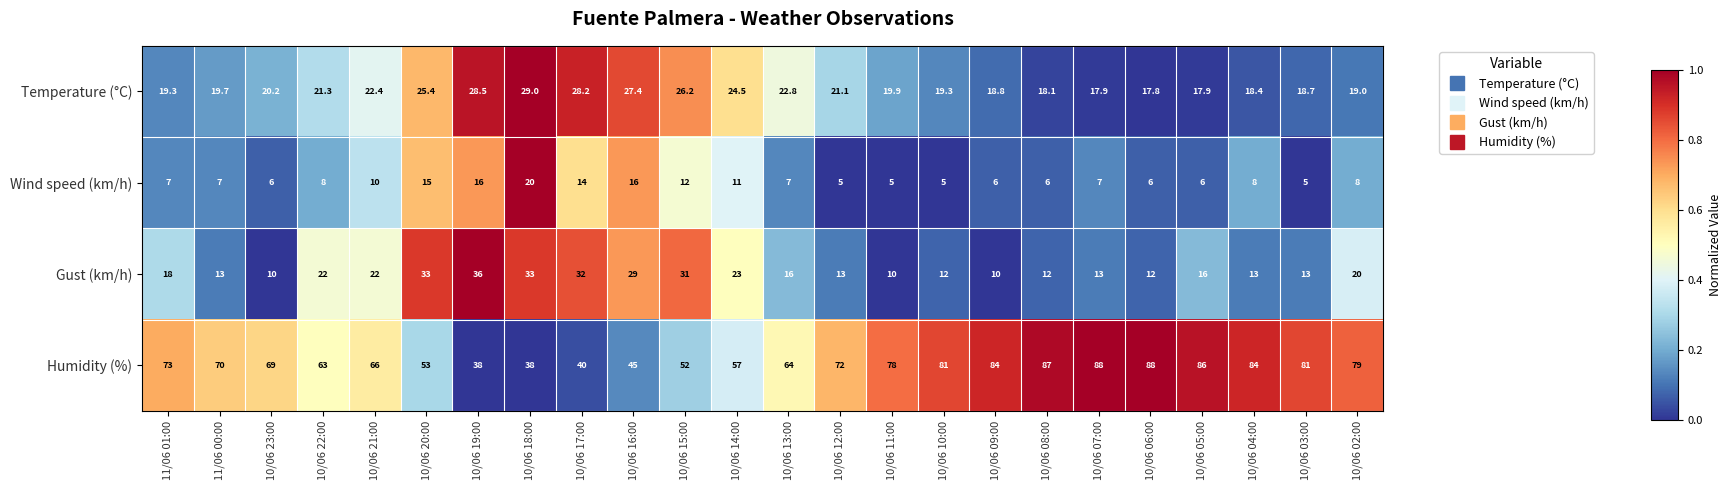

Is the value of Humidity (%) at 10/06 17:00 greater than the value of Temperature (°C) at 10/06 16:00?

Yes